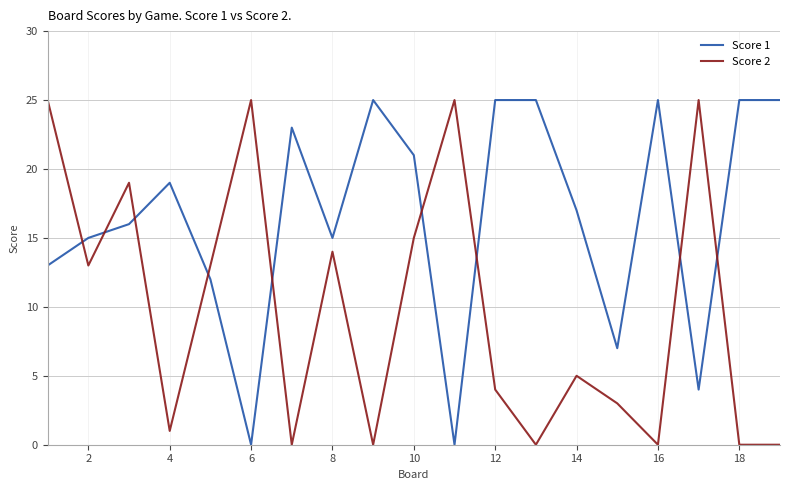

Count the number of data series in this chart.

2